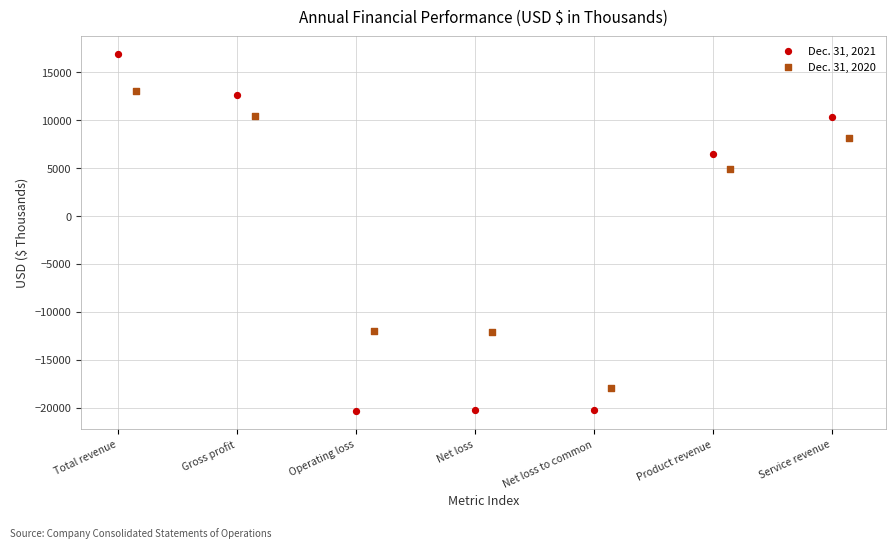

Which series has the widest spread of Y values?

Dec. 31, 2021